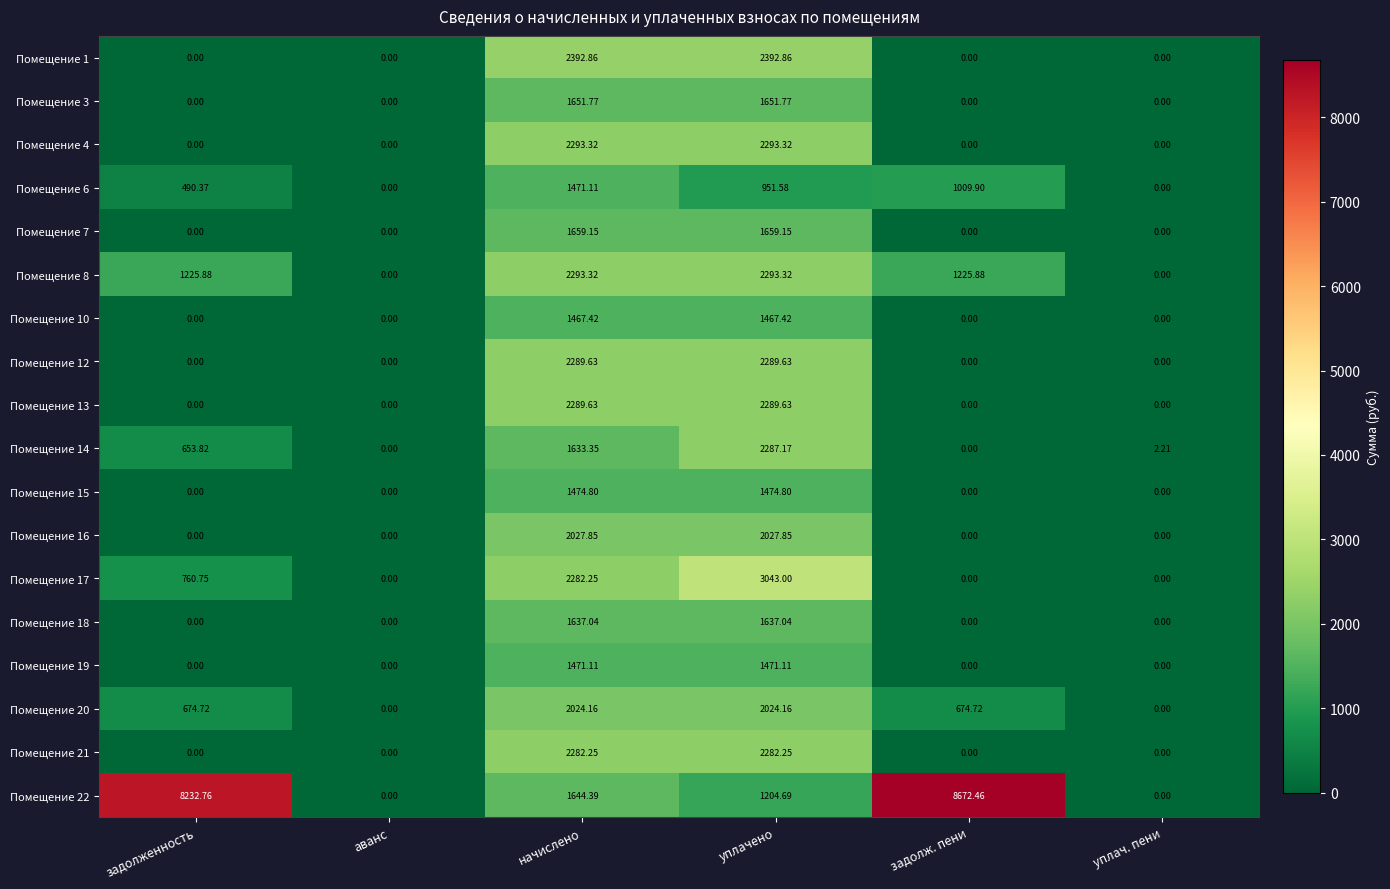

At which category is the sum across all series the highest?

уплачено